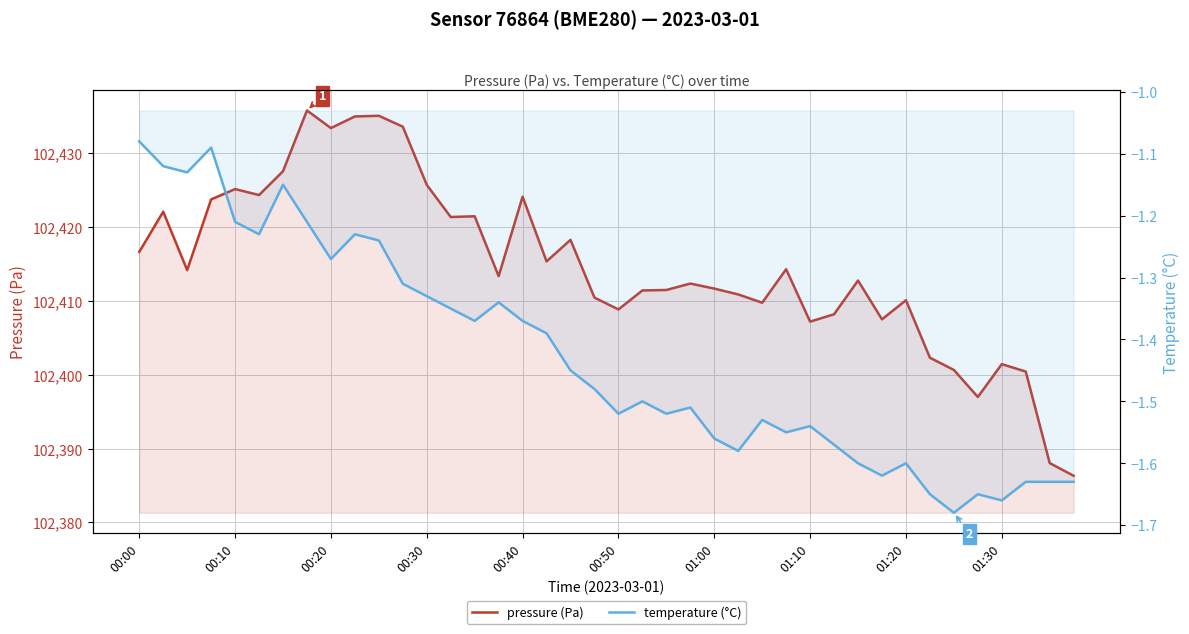

True or false: pressure and temperature intersect in this chart.

False